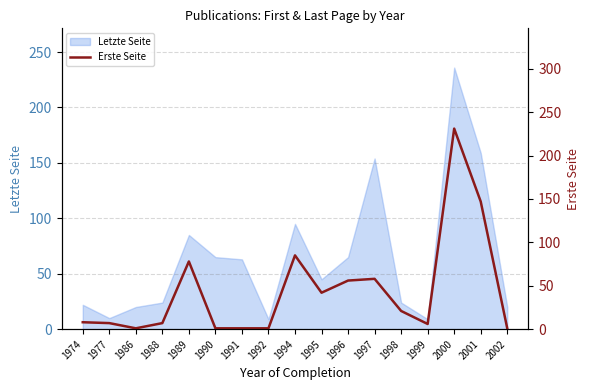

Reading right to left, list all the values displayed in this chart.

2002=1	2001=147	2000=231	1999=6	1998=21	1997=58	1996=56	1995=42	1994=85	1992=1	1991=1	1990=1	1989=78	1988=7	1986=1	1977=7	1974=8